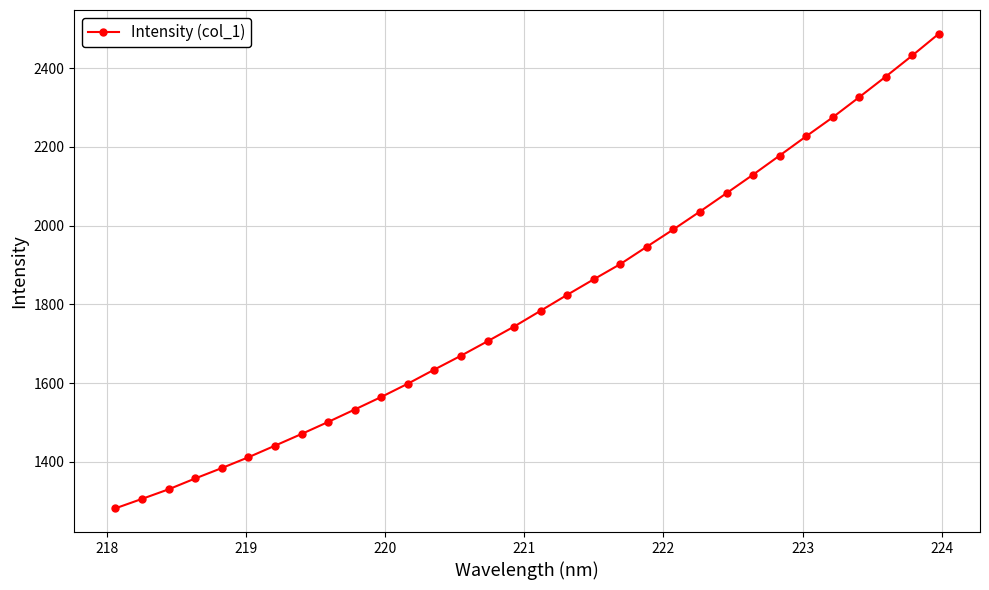

True or false: there are more than 1 points higher than both neighbors.

False